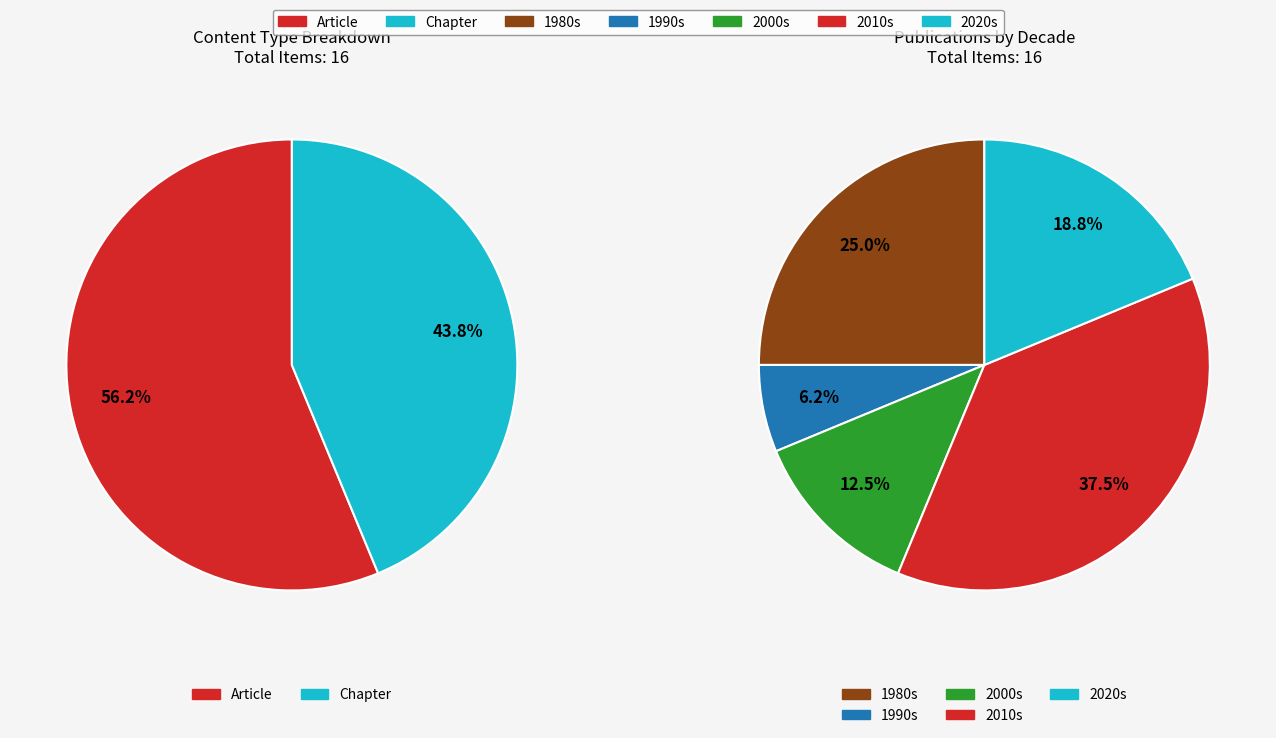

To the nearest percent, what is the average slice percentage?

50%